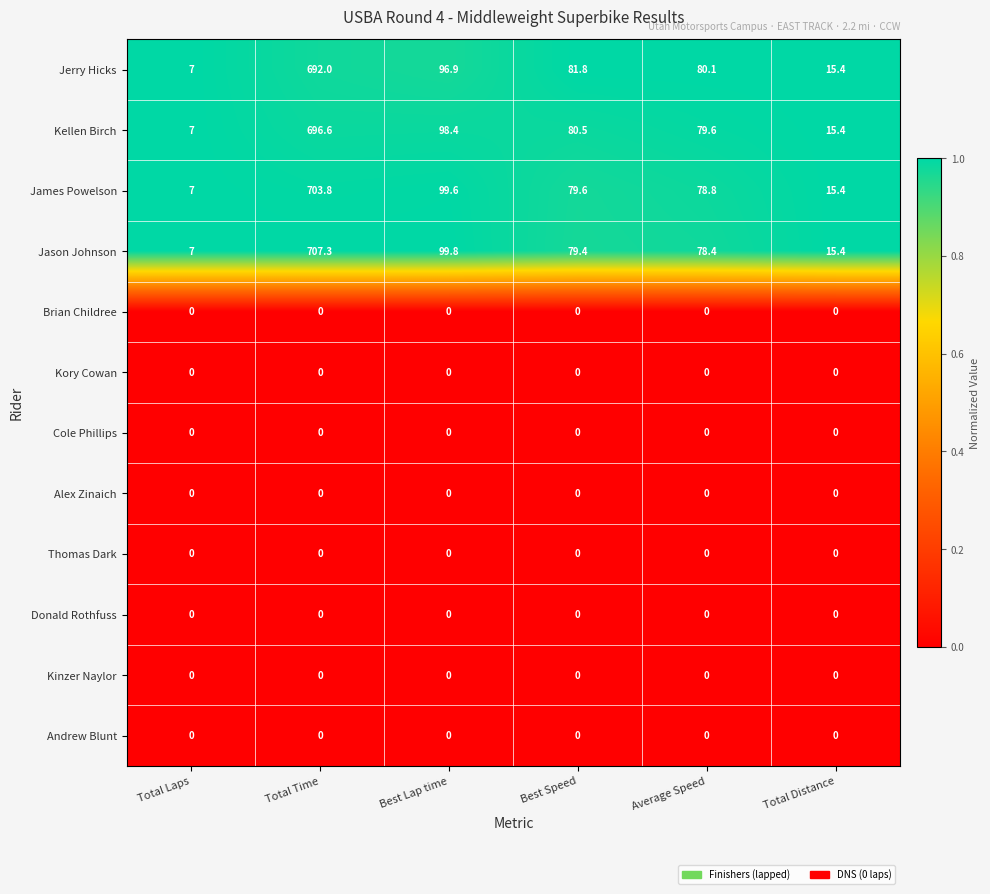

Which series changed the most between Best Speed and Total Distance?

Jerry Hicks